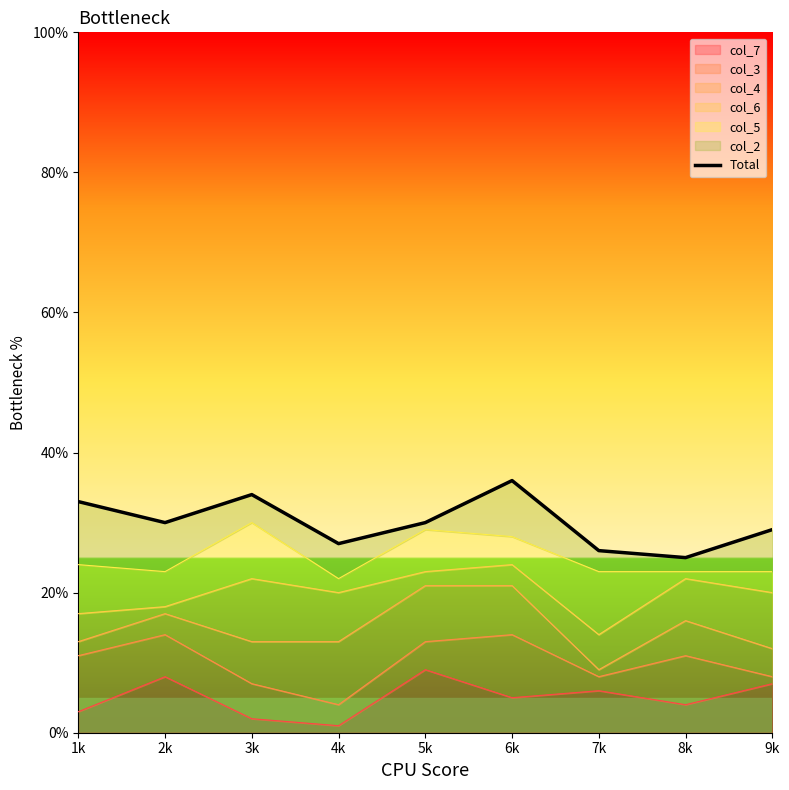

What is the smallest value displayed?

25